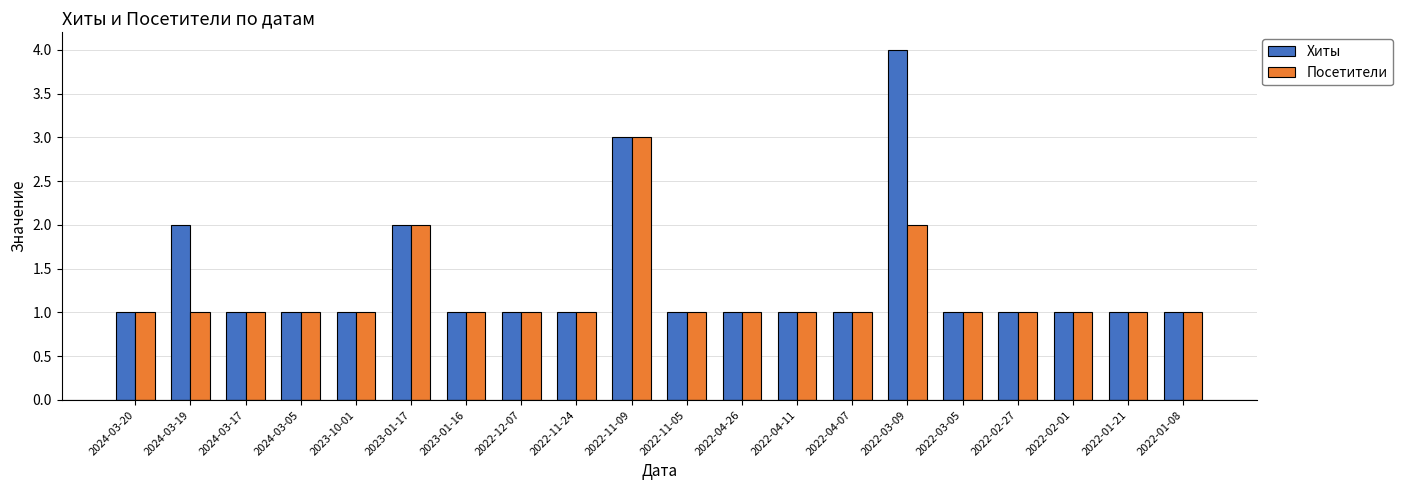

Rank the series by their maximum value, from highest to lowest.

Хиты, Посетители